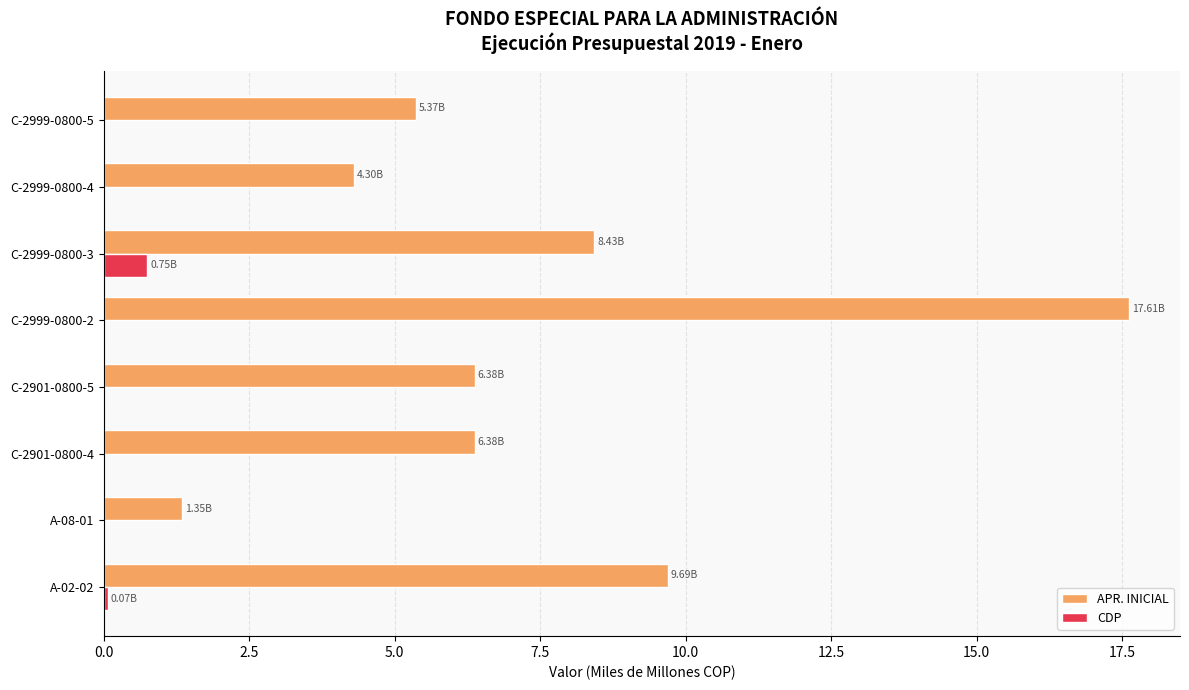

Which series has the largest total across all categories?

APR. INICIAL